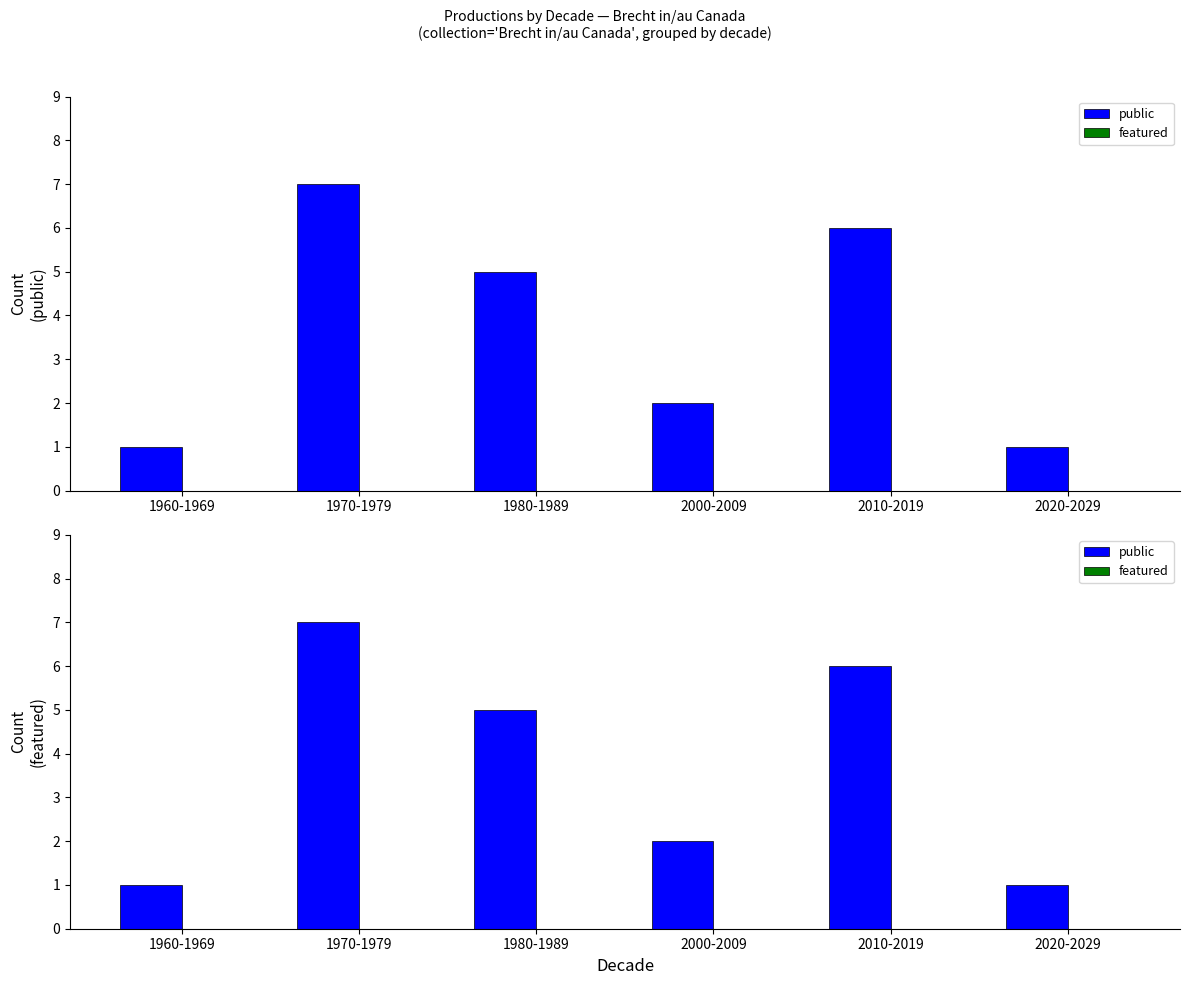

At 2020-2029, list the series in order from largest to smallest.

public, featured